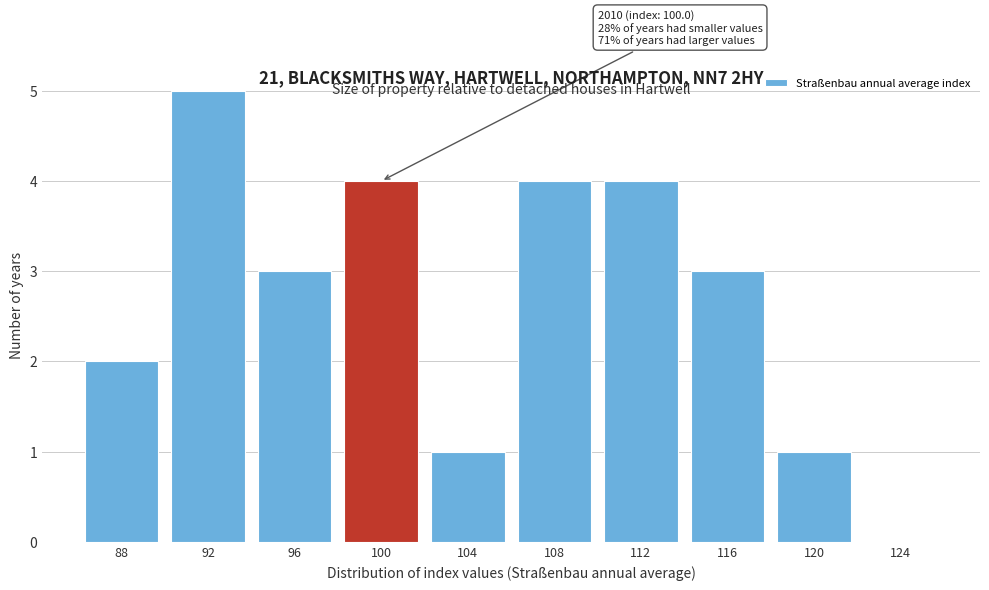

Reading left to right, extract all data points from this chart.

88=2	92=5	96=3	100=4	104=1	108=4	112=4	116=3	120=1	124=0